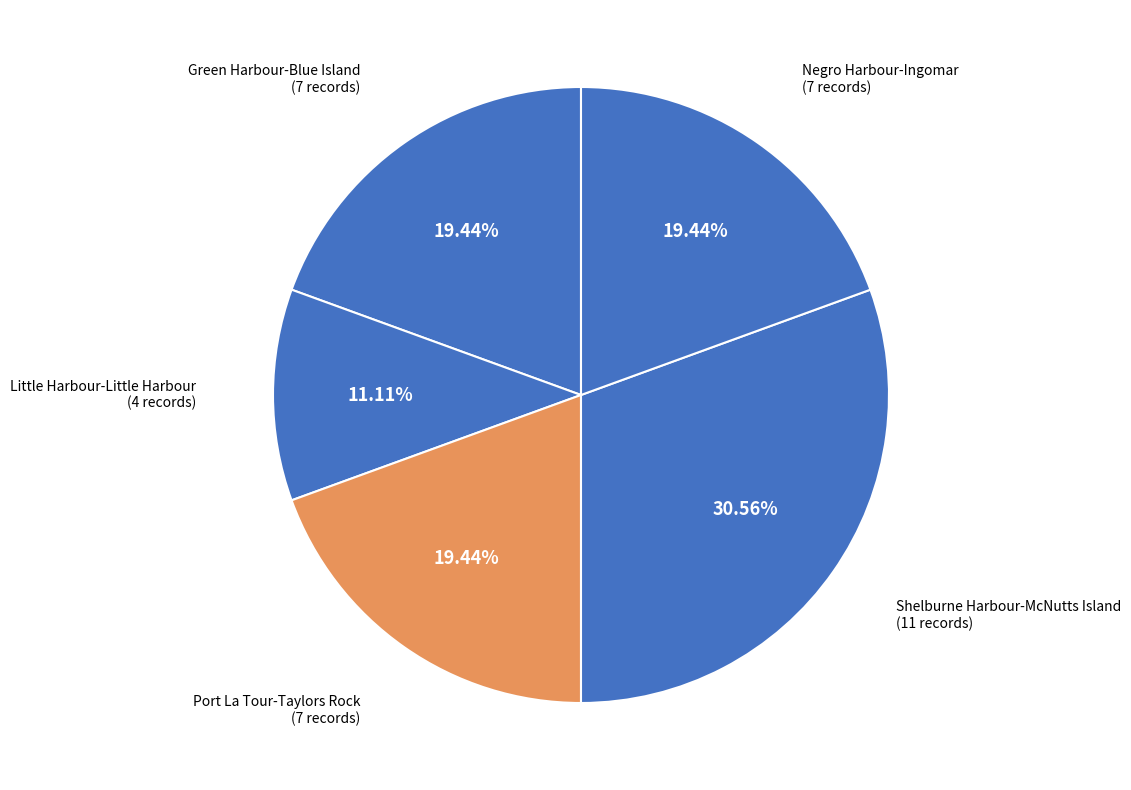

How many slices are in this pie chart?

5